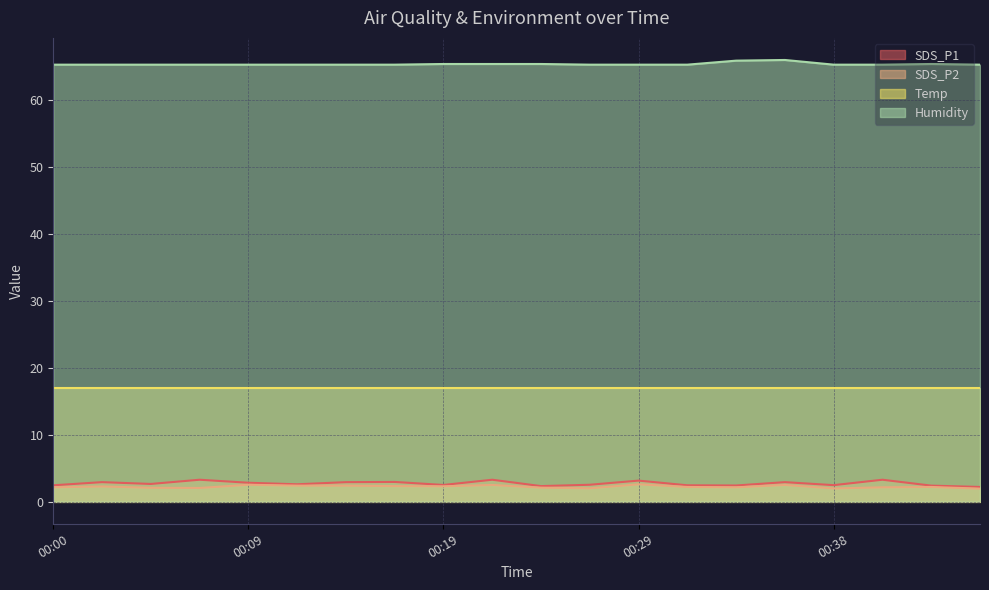

Where is the first local maximum for SDS_P1?

00:02